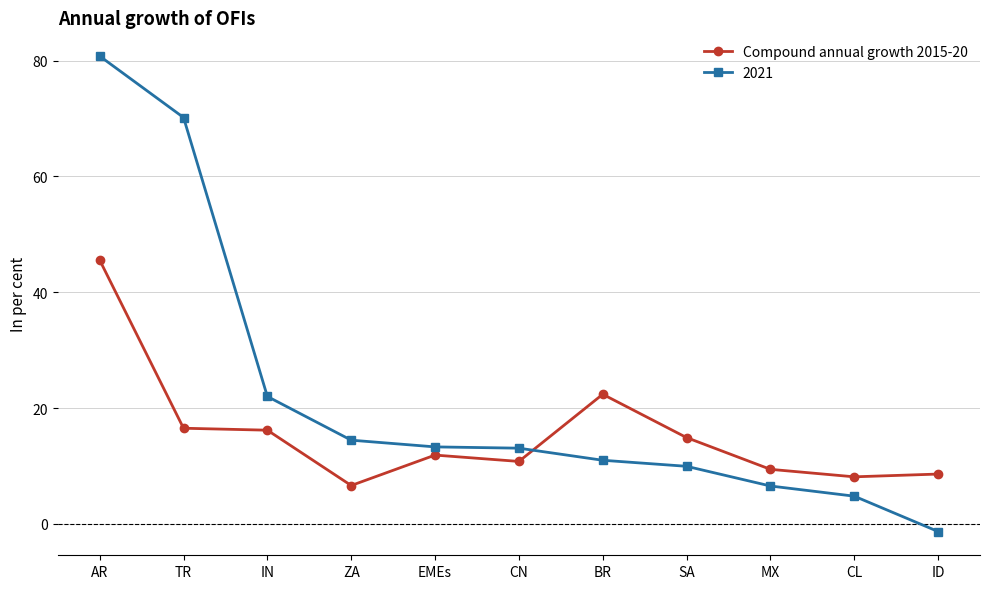

What is the maximum value shown in the chart?

80.8